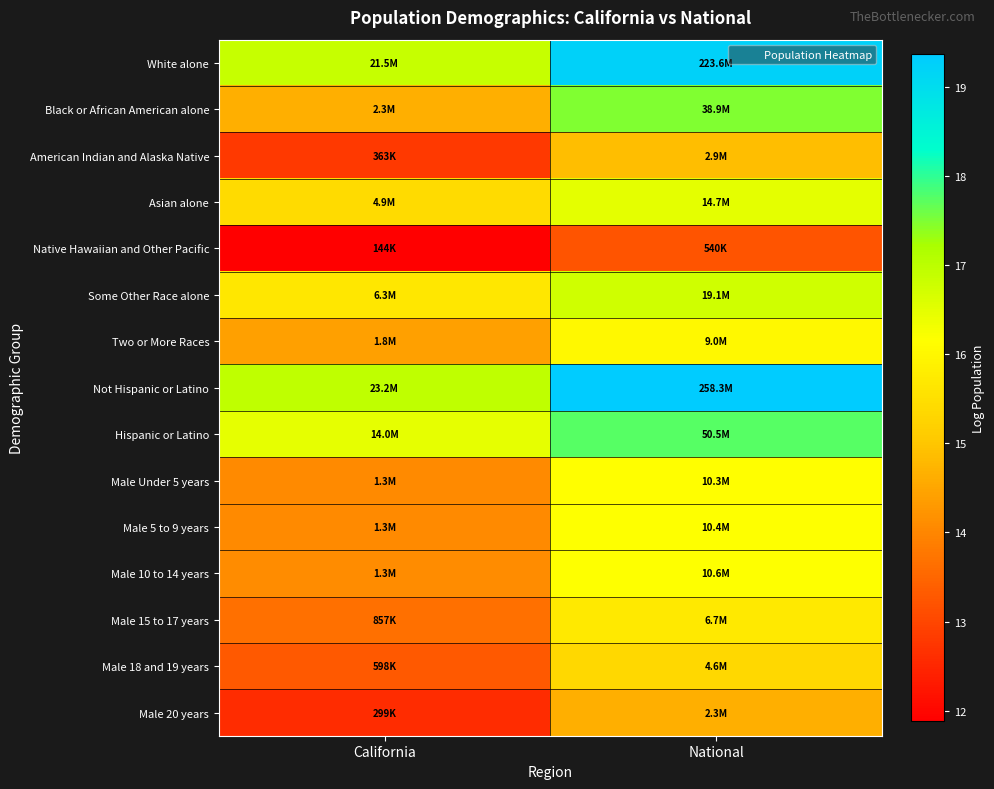

Reading left to right, extract all data points from this chart.

White alone: California=16.9	National=19.2
Black or African American alone: California=14.6	National=17.5
American Indian and Alaska Native: California=12.8	National=14.9
Asian alone: California=15.4	National=16.5
Native Hawaiian and Other Pacific: California=11.9	National=13.2
Some Other Race alone: California=15.7	National=16.8
Two or More Races: California=14.4	National=16.0
Not Hispanic or Latino: California=17.0	National=19.4
Hispanic or Latino: California=16.5	National=17.7
Male Under 5 years: California=14.1	National=16.1
Male 5 to 9 years: California=14.1	National=16.2
Male 10 to 14 years: California=14.1	National=16.2
Male 15 to 17 years: California=13.7	National=15.7
Male 18 and 19 years: California=13.3	National=15.4
Male 20 years: California=12.6	National=14.7